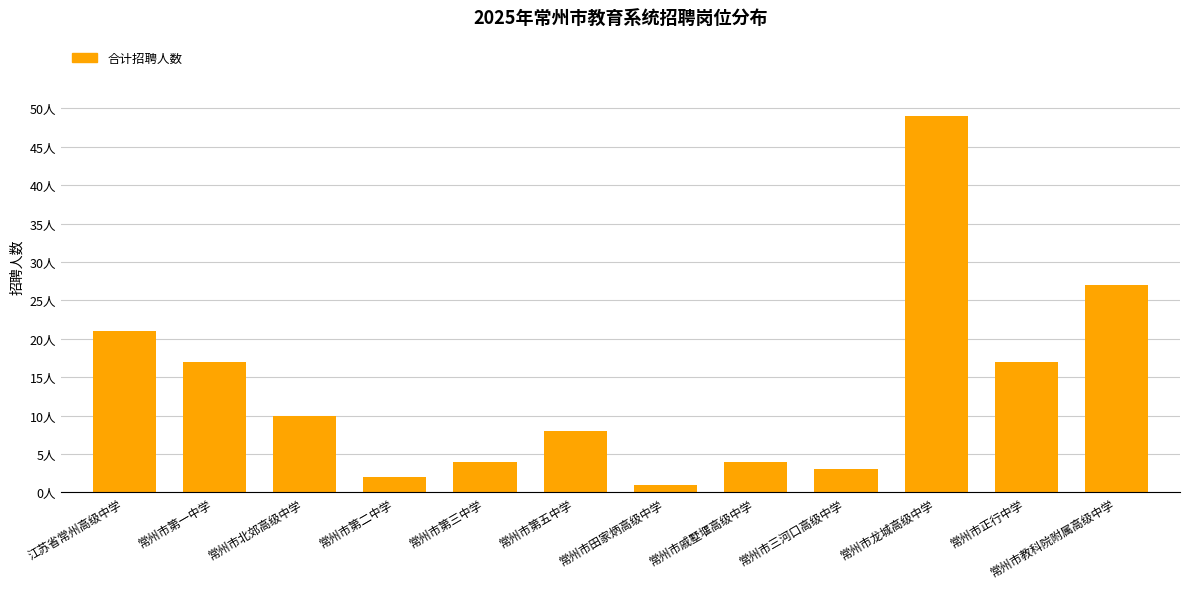

Which category has the highest value across all series?

常州市龙城高级中学